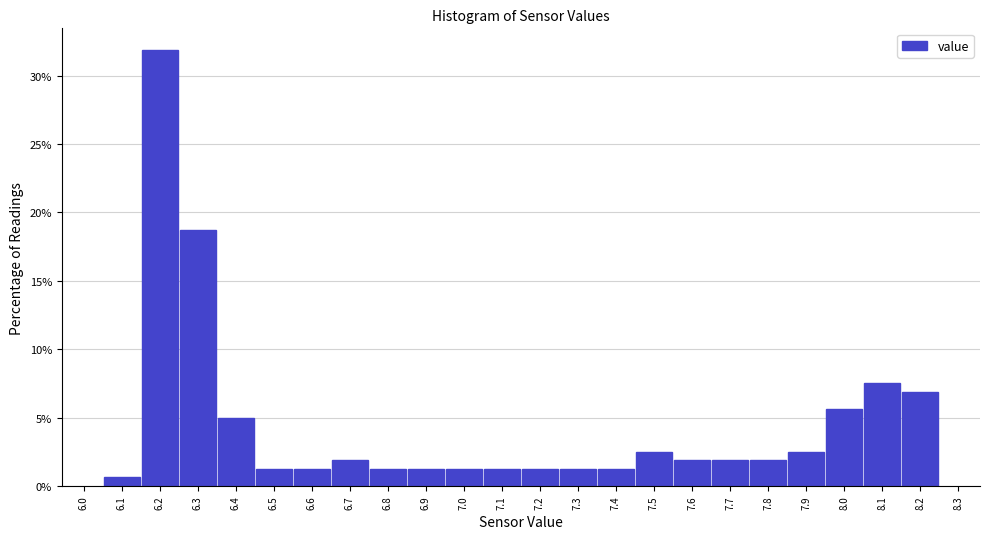

Reading left to right, list every bar in this chart as the range it spans on the x-axis followed by its height. The values are not printed on the chart, so give them approximately, as read against the axis.

6.05 to 6.15: 0.5
6.15 to 6.25: 32.0
6.25 to 6.35: 19.0
6.35 to 6.45: 5.0
6.45 to 6.55: 1.5
6.55 to 6.65: 1.5
6.65 to 6.75: 2.0
6.75 to 6.85: 1.5
6.85 to 6.95: 1.5
6.95 to 7.05: 1.5
7.05 to 7.15: 1.5
7.15 to 7.25: 1.5
7.25 to 7.35: 1.5
7.35 to 7.45: 1.5
7.45 to 7.55: 2.5
7.55 to 7.65: 2.0
7.65 to 7.75: 2.0
7.75 to 7.85: 2.0
7.85 to 7.95: 2.5
7.95 to 8.05: 5.5
8.05 to 8.15: 7.5
8.15 to 8.25: 7.0